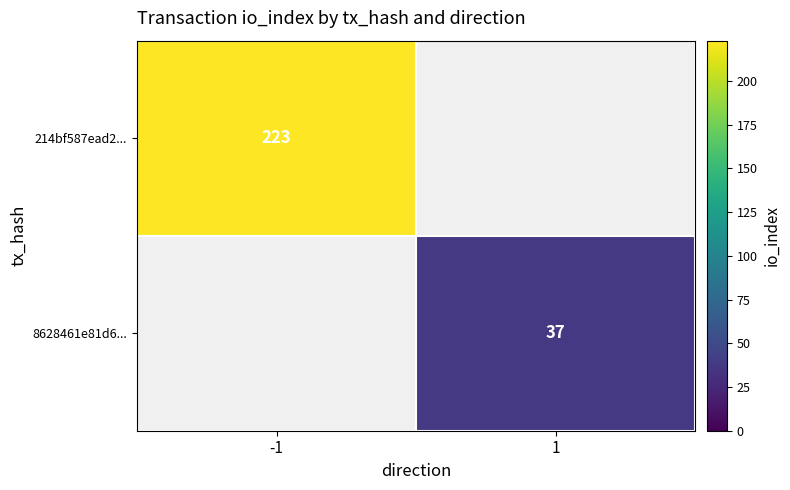

Is it true that 8628461e81d6... equals 49 at 1?

False